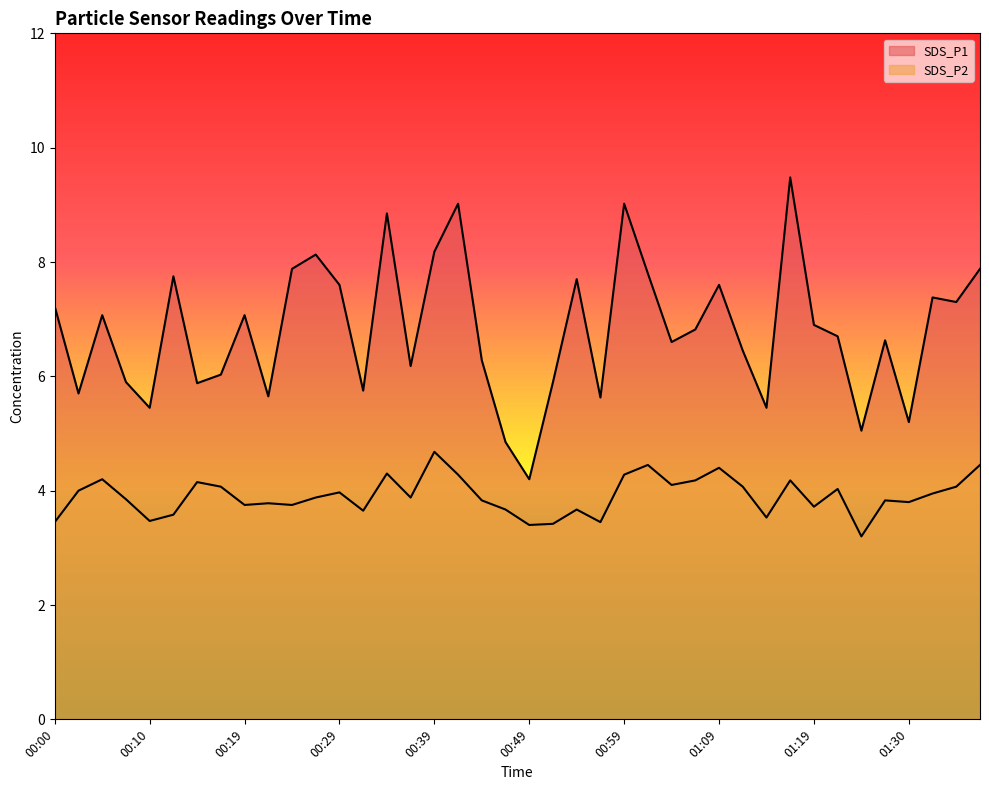

How many categories are shown in the chart?

40